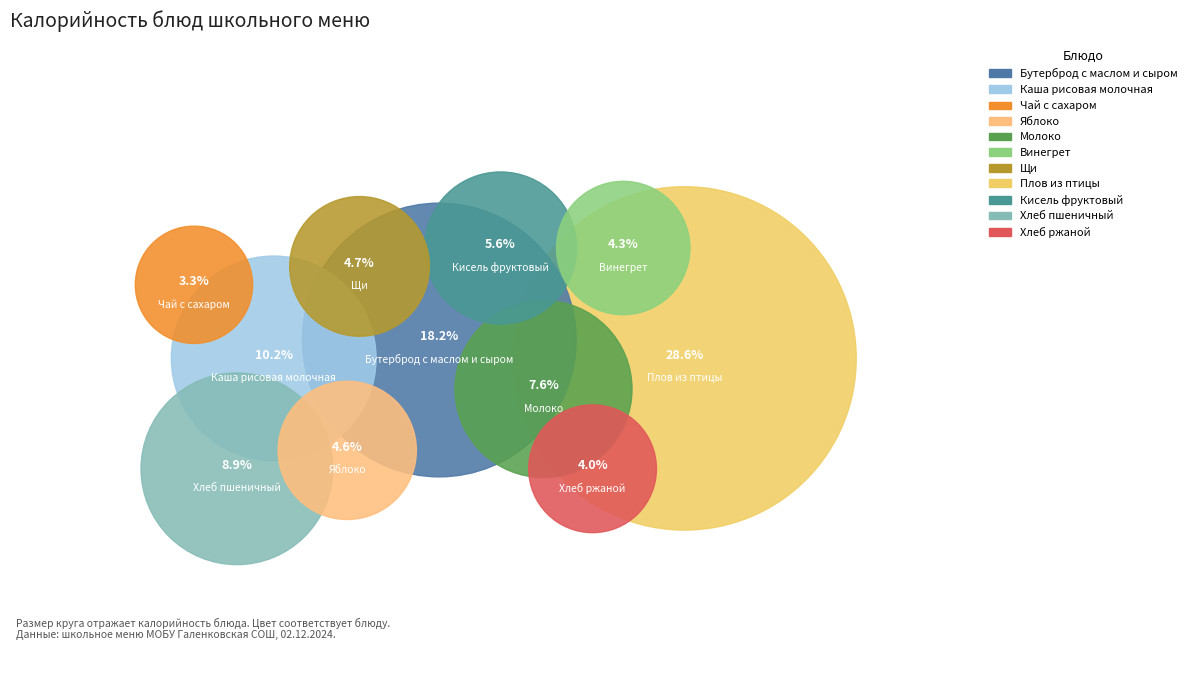

Which has a higher value, Молоко or Щи?

Молоко